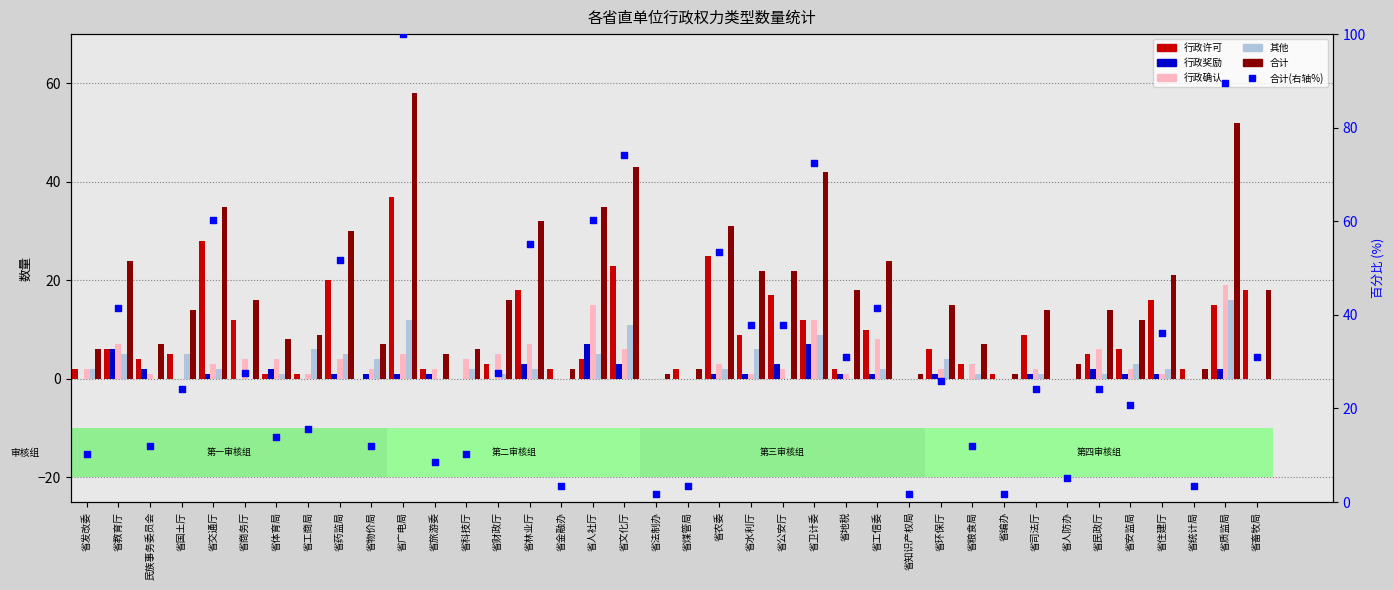

Which series reaches the minimum Y coordinate?

行政许可